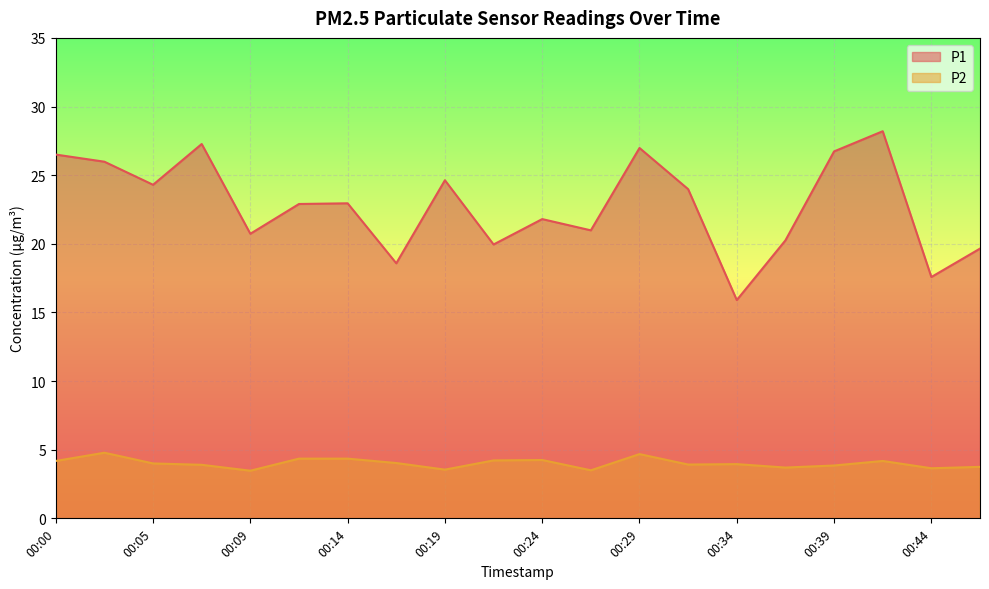

Where is the first local maximum for P2?

00:02